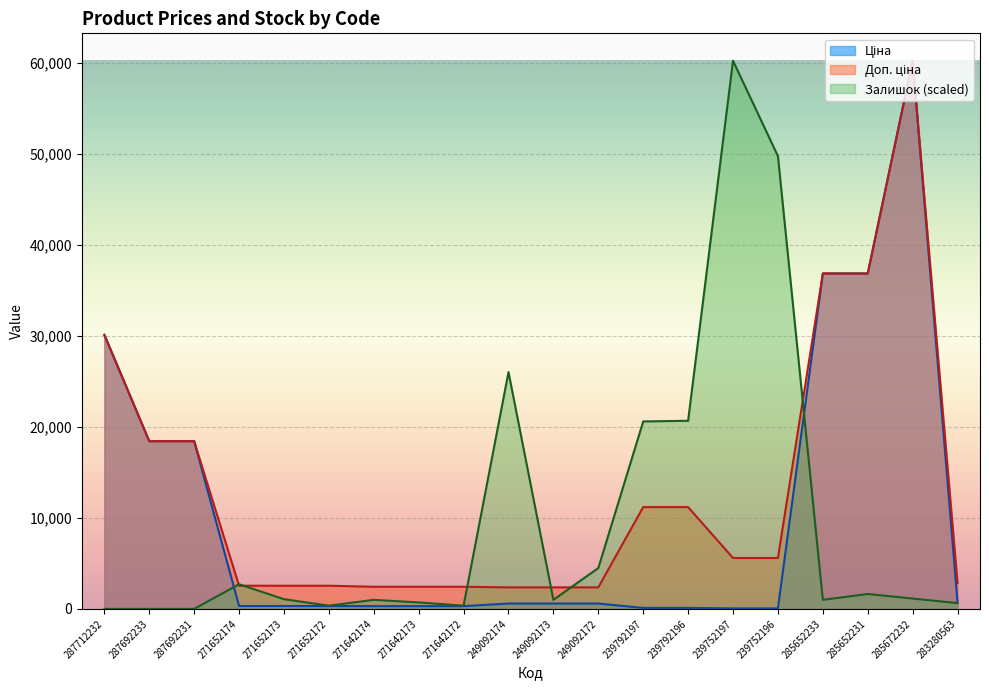

What is the label of the 4th point from the right?

285652233